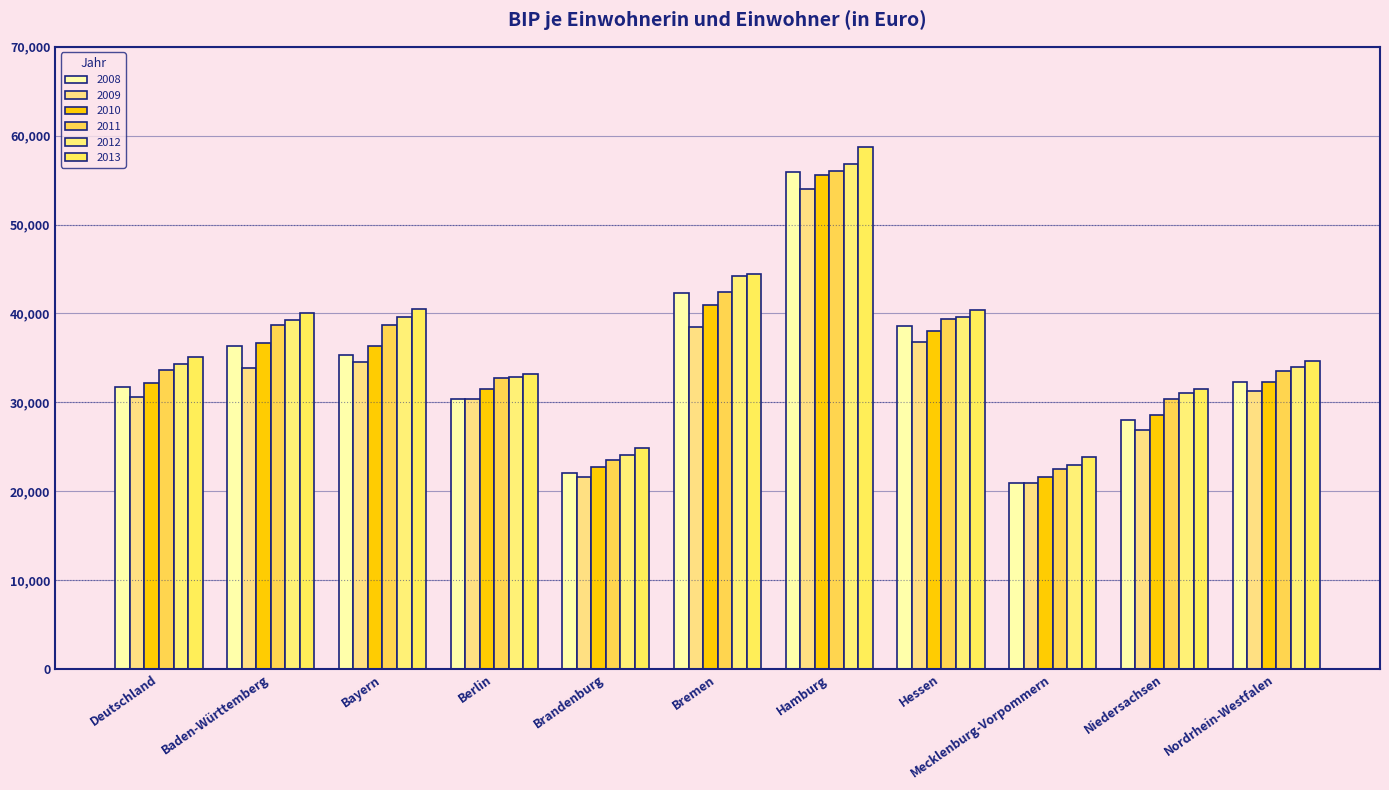

What is the average value of the 2008 series?

33972